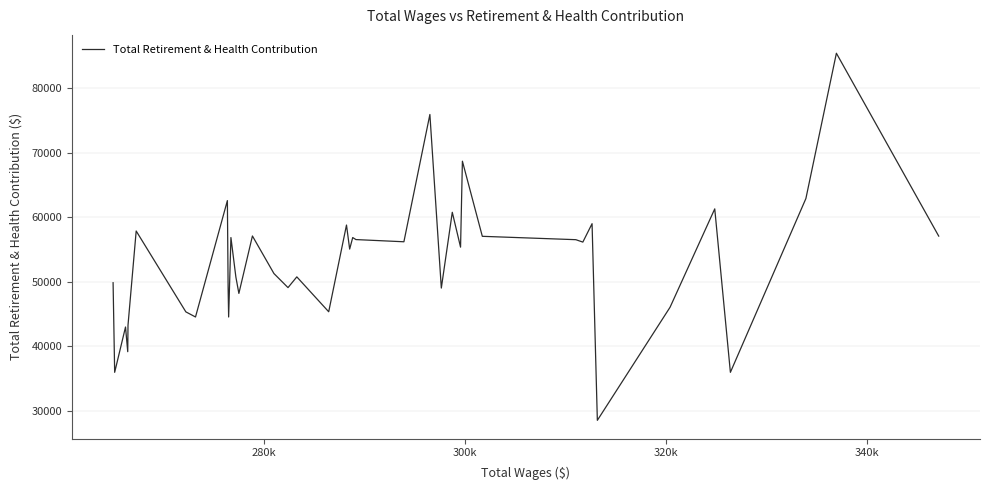

What is the greatest value displayed?

85431